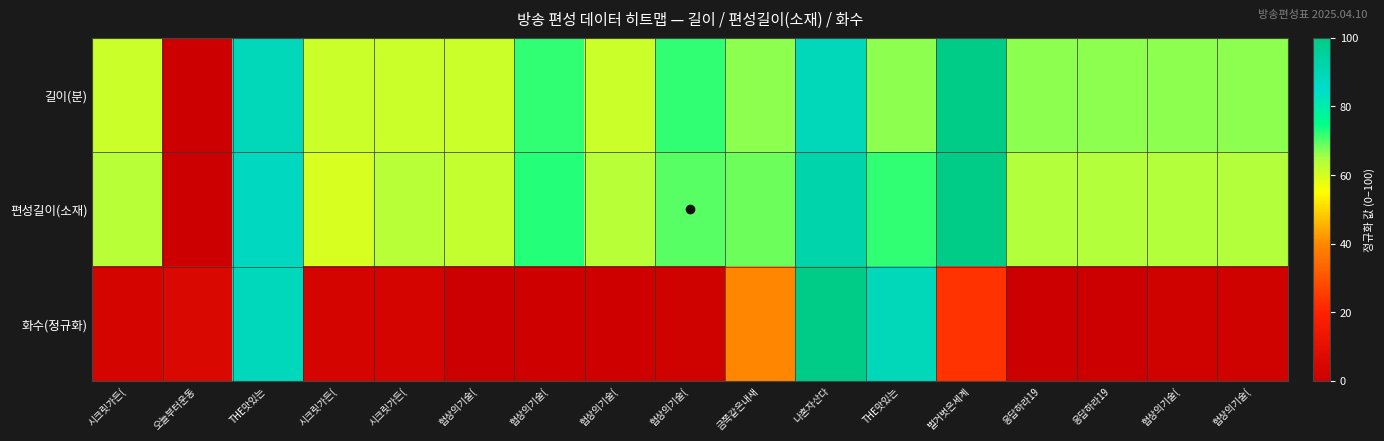

At which category is the sum across all series the highest?

나혼자산다